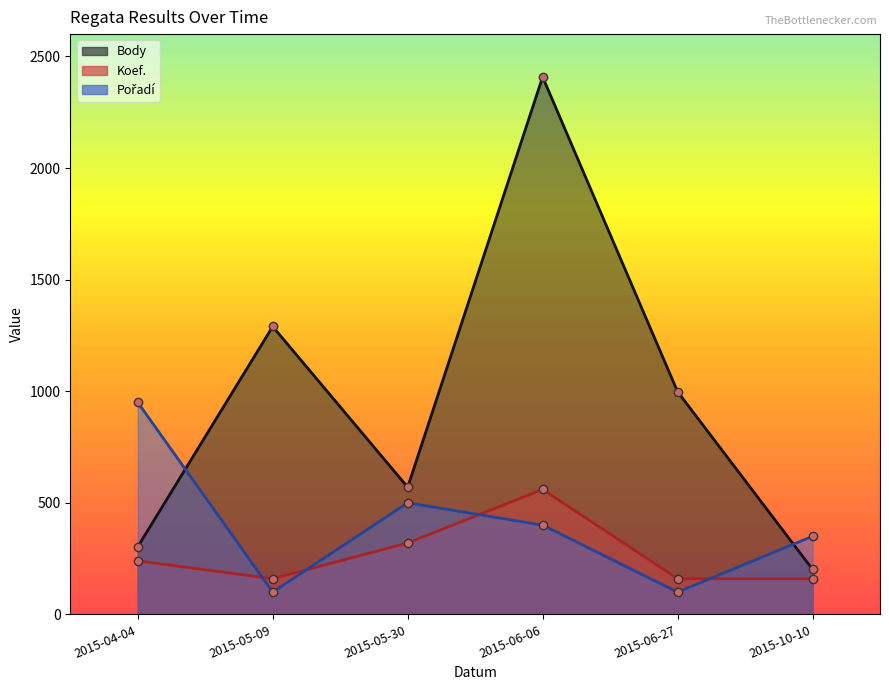

What is the difference between the second highest and second lowest values in the Koef. series?

160